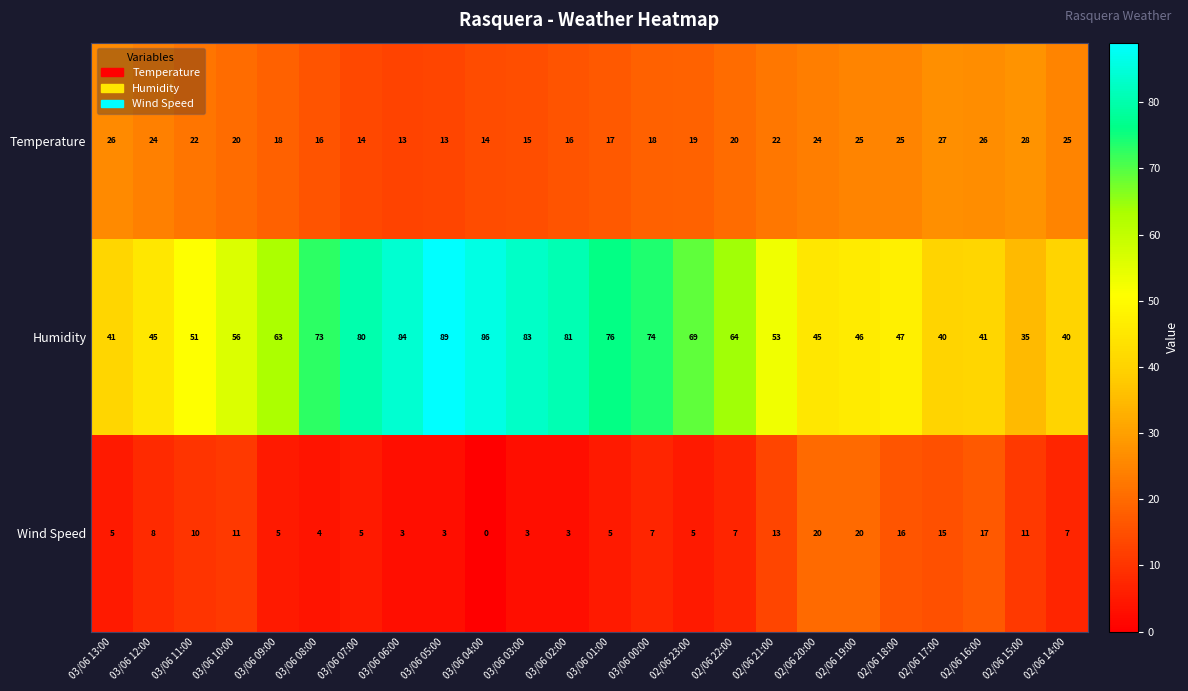

Which label corresponds to the smallest value in the chart?

03/06 04:00